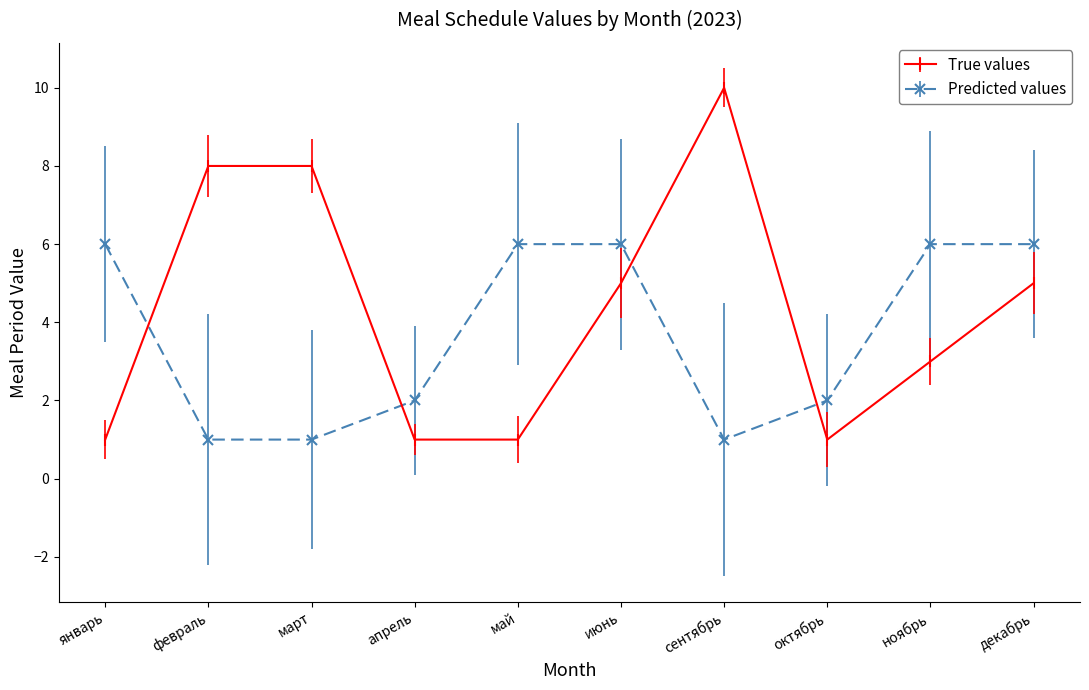

Rank the series by their maximum value, from highest to lowest.

True values, Predicted values